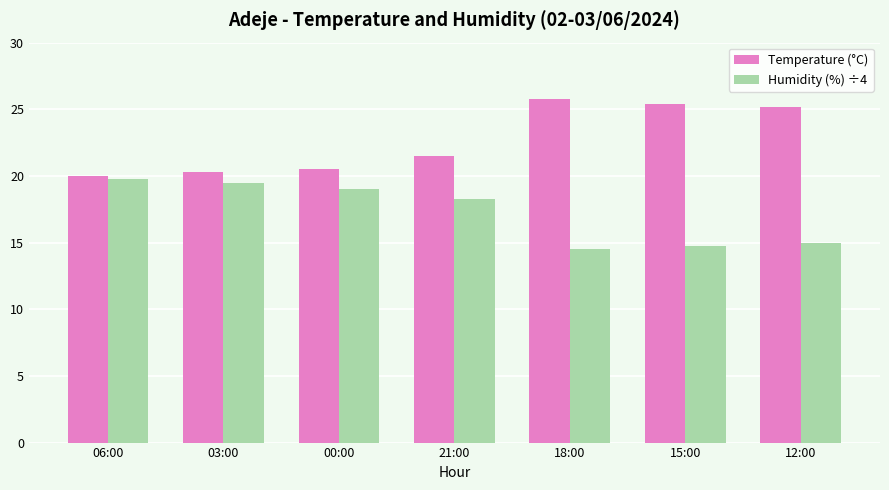

Is the value of Temperature (°C) at 12:00 greater than the value of Humidity (%) ÷4 at 15:00?

Yes